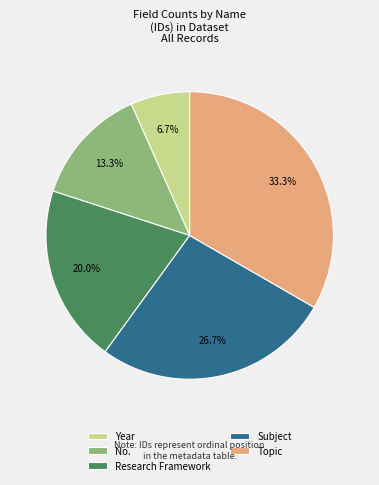

Rank the categories by value from lowest to highest.

Year, No., Research Framework, Subject, Topic